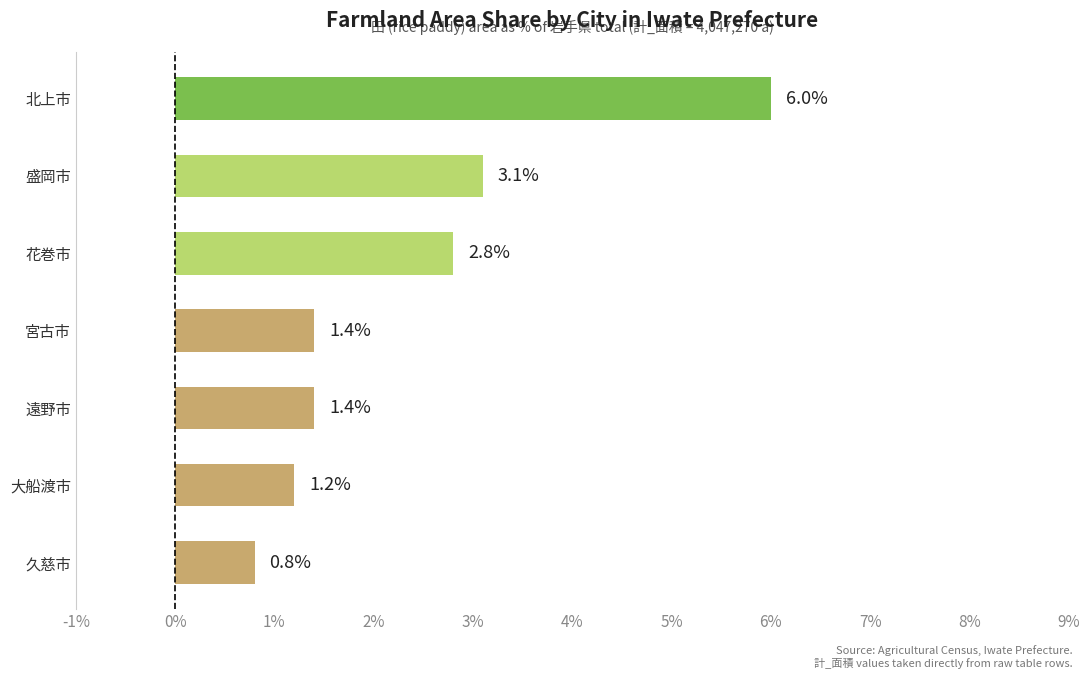

What is the minimum value shown in the chart?

0.8